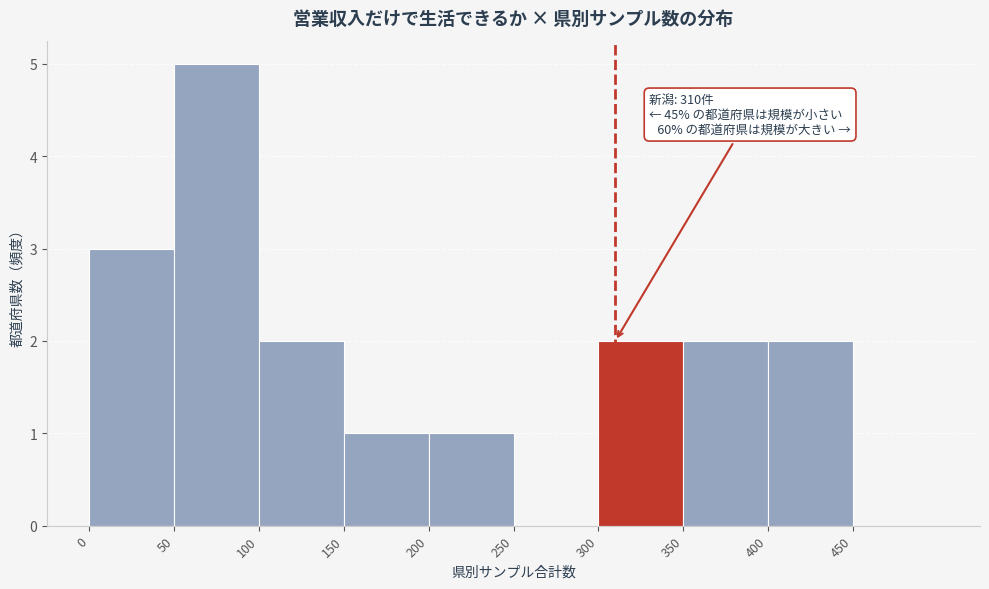

Over which range of the x-axis is the bar tallest?

50 to 100